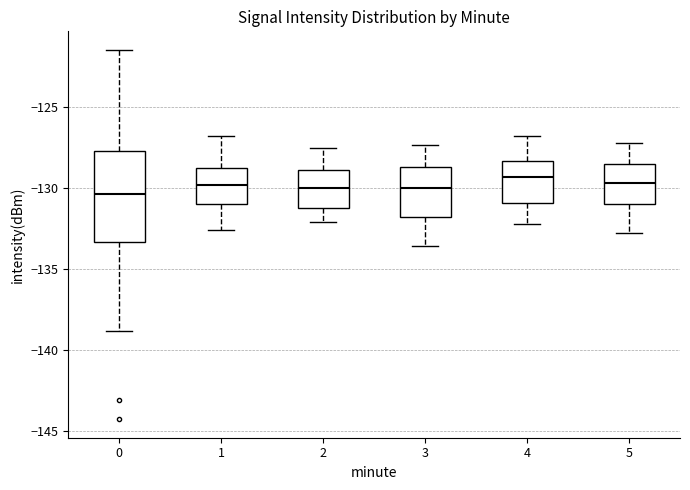

Which box is the tallest, from its lower edge to its upper edge?

0